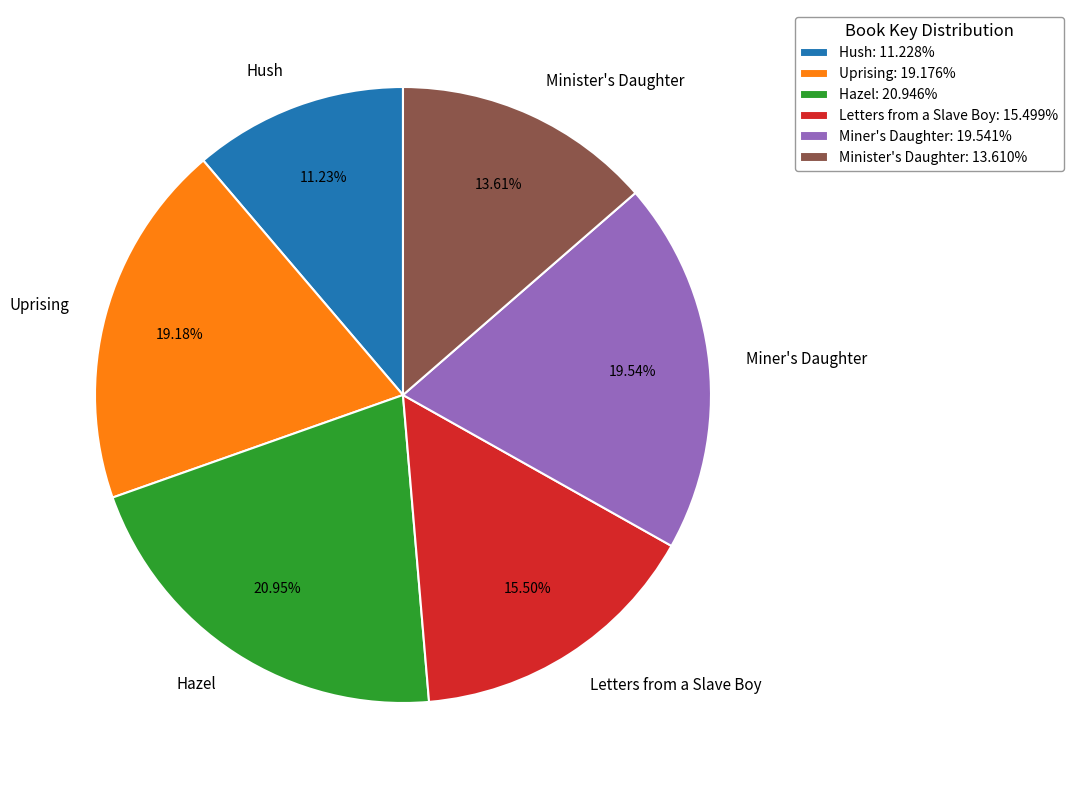

What is the largest slice in the pie chart?

Hazel